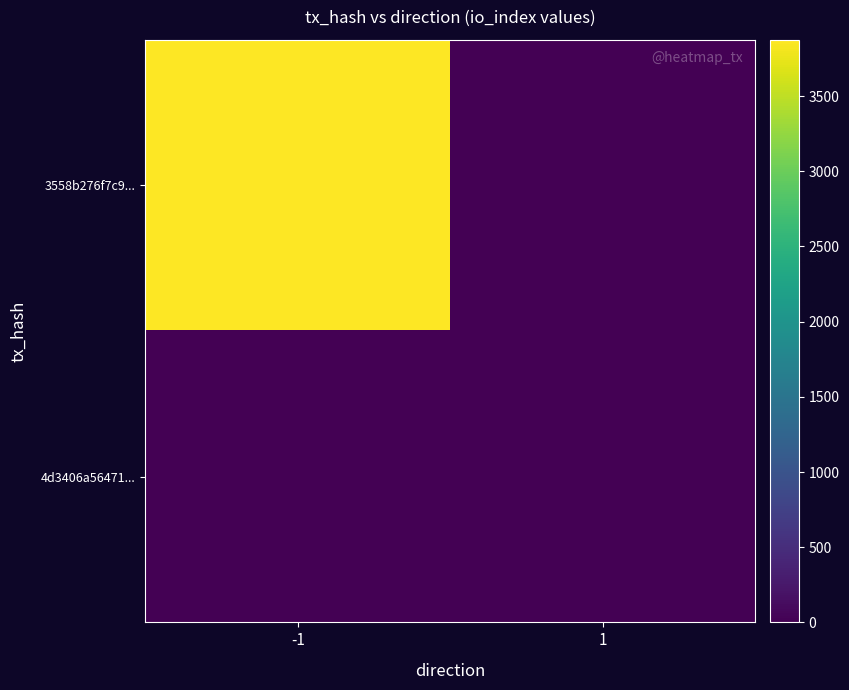

Rank the series at -1 from highest to lowest value.

3558b276f7c9..., 4d3406a56471...